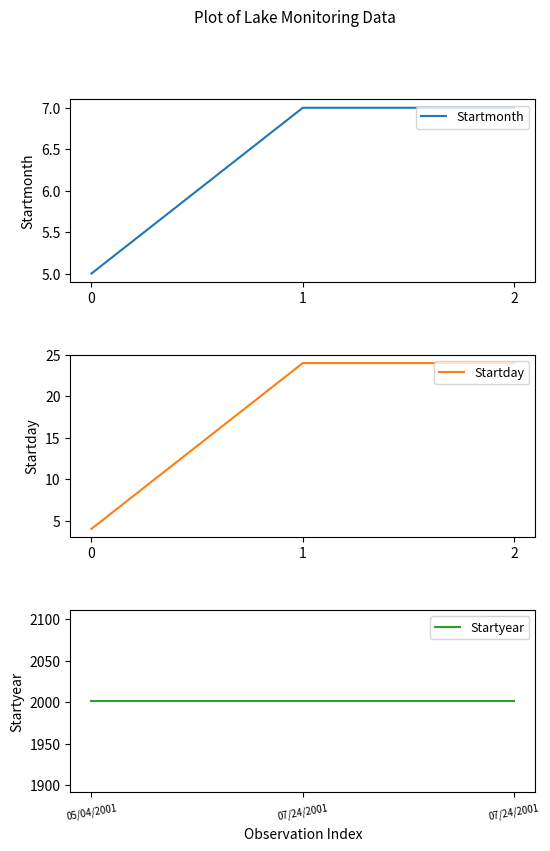

What is the minimum value for Startmonth?

5